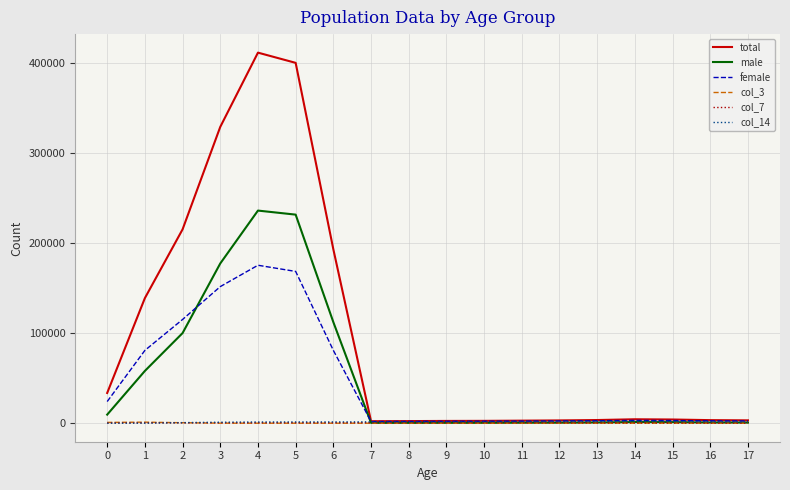

Which series has the largest total across all categories?

total